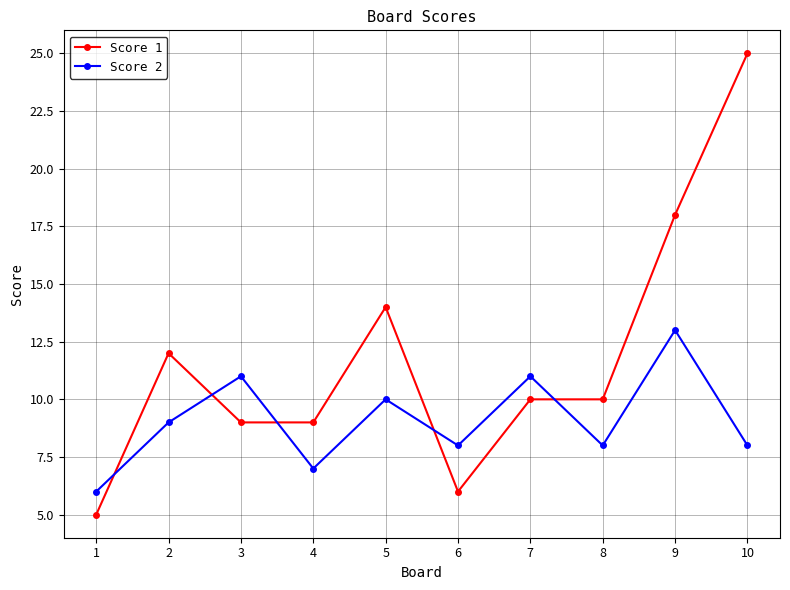

What is the highest value of the Score 2 series?

13